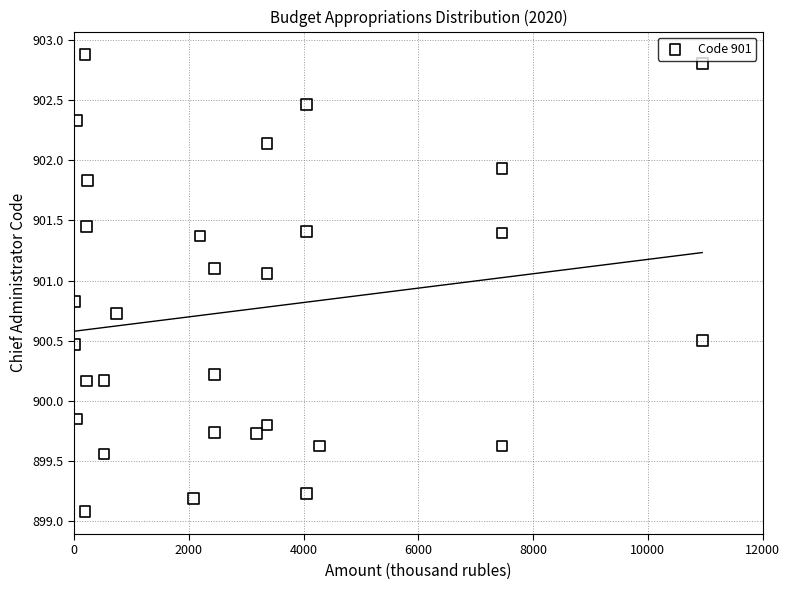

What is the range of Y values (max minus min)?

3.8